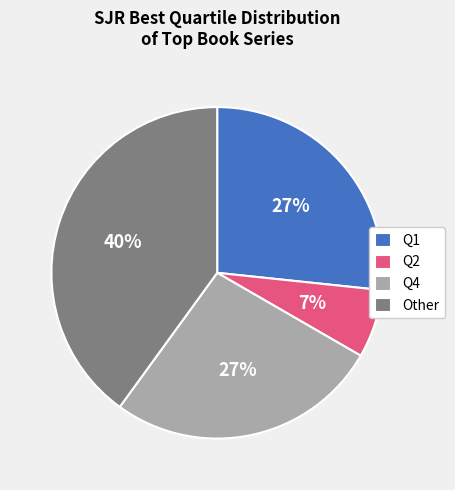

Approximately how many times larger is the value at Q4 compared to Other?

0.7